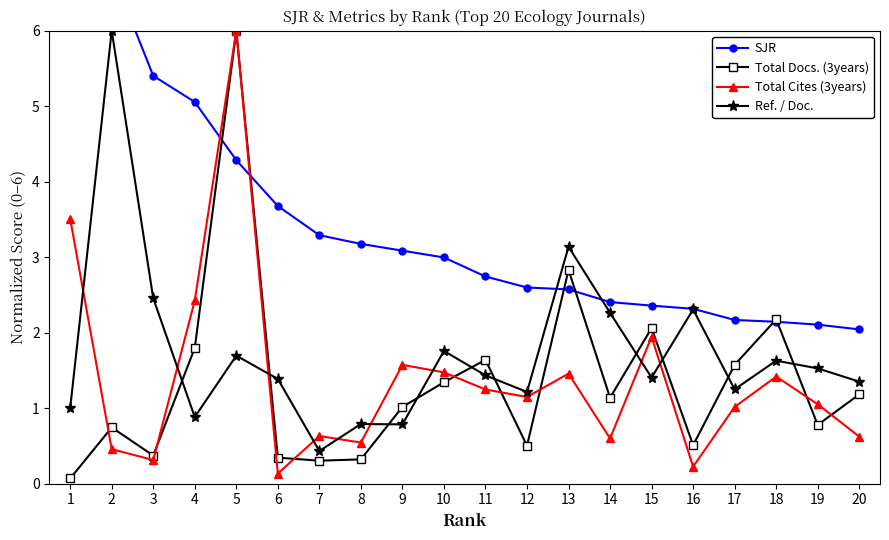

Read the Total Cites (3years) value at 1.

3.5